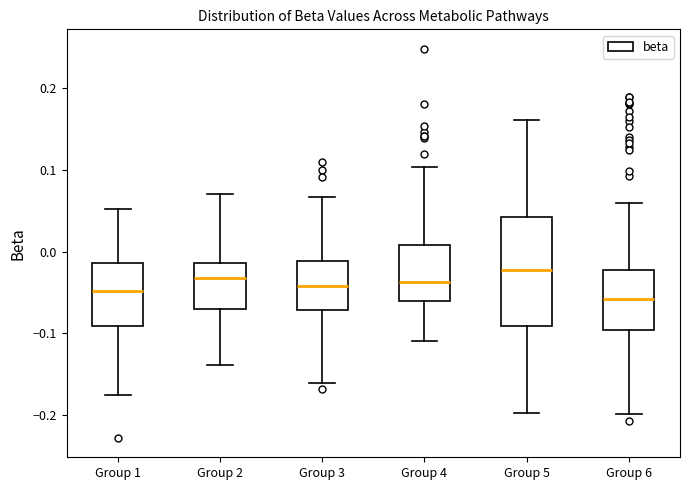

Reading left to right, transcribe this box plot: for each box, give where its median line is, the range the box spans, and where its two whiskers end, as read against the y-axis. The values are not printed on the chart, so give them approximately, as read against the axis.

Group 1: median -0.05, box -0.09 to -0.01, whiskers -0.18 to 0.05
Group 2: median -0.03, box -0.07 to -0.01, whiskers -0.14 to 0.07
Group 3: median -0.04, box -0.07 to -0.01, whiskers -0.16 to 0.07
Group 4: median -0.04, box -0.06 to 0.01, whiskers -0.11 to 0.10
Group 5: median -0.02, box -0.09 to 0.04, whiskers -0.20 to 0.16
Group 6: median -0.06, box -0.10 to -0.02, whiskers -0.20 to 0.06